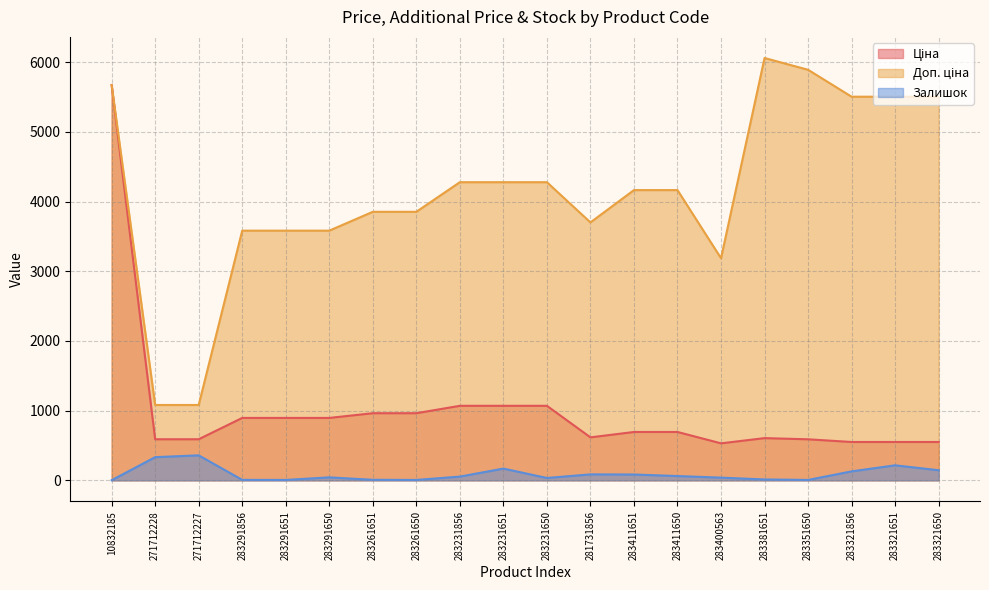

At which label does Ціна reach its peak?

10832185